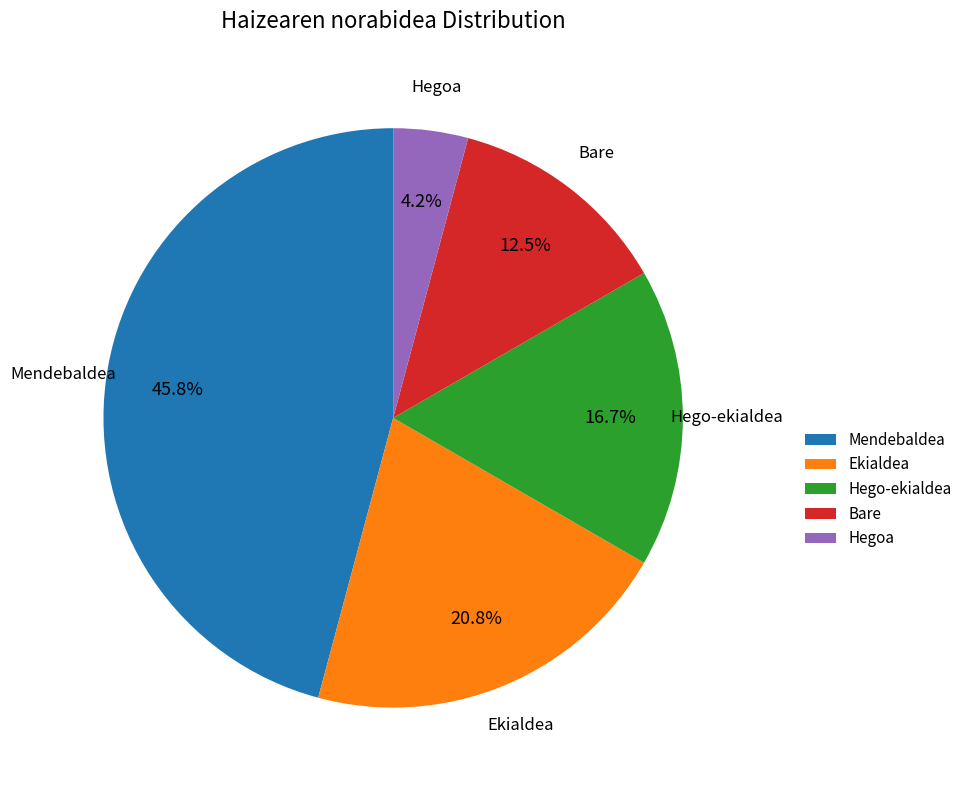

To the nearest percent, what is the difference between the largest and smallest slice percentages?

42%